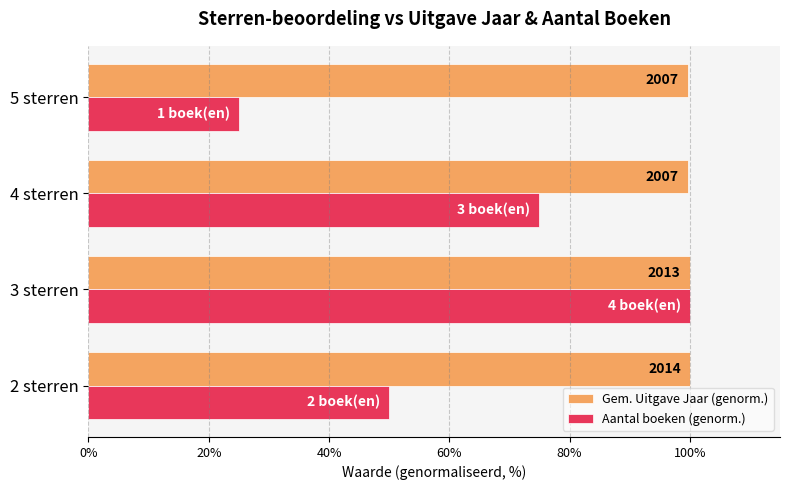

What are all the series names shown in the legend?

Gem. Uitgave Jaar (genorm.), Aantal boeken (genorm.)